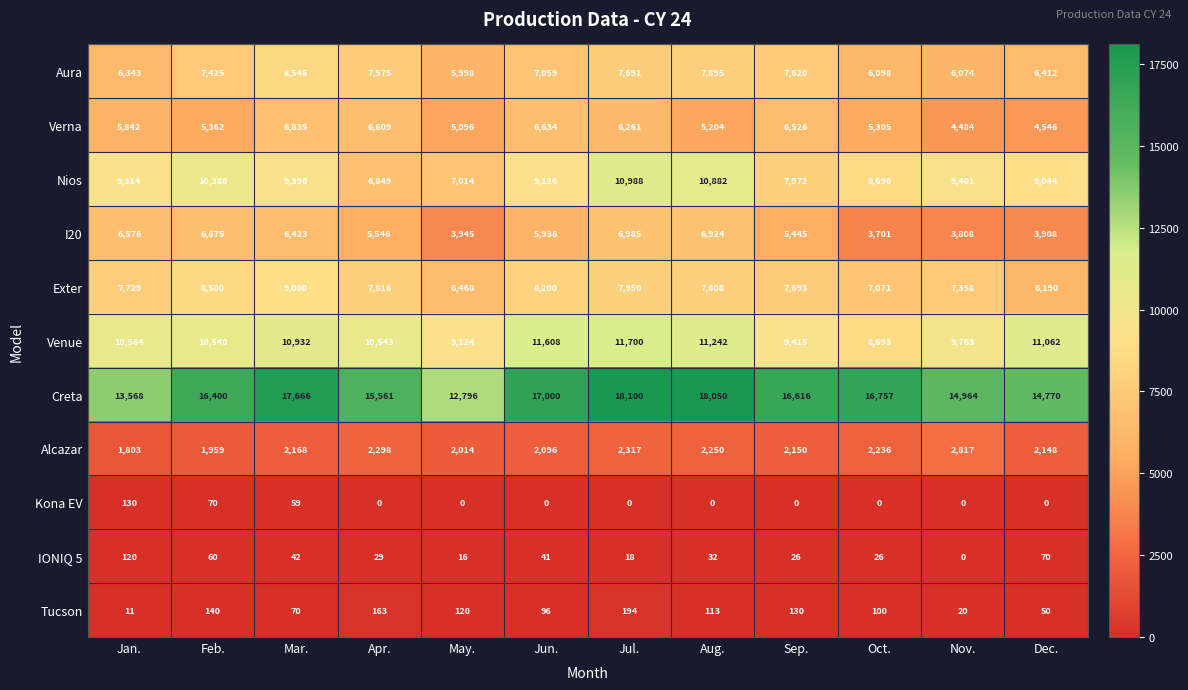

What is the difference between the Aura values at Oct. and Apr.?

1477